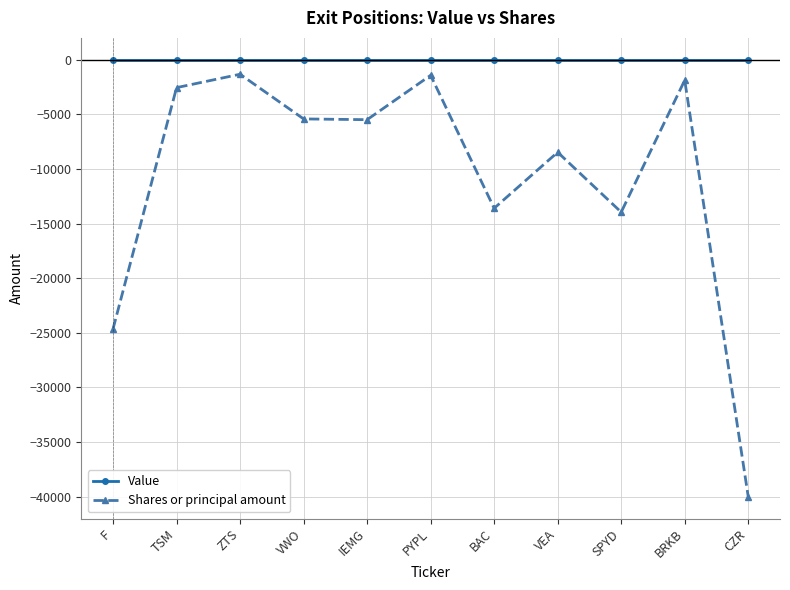

What is the spread (max minus min) of values at SPYD?

13952